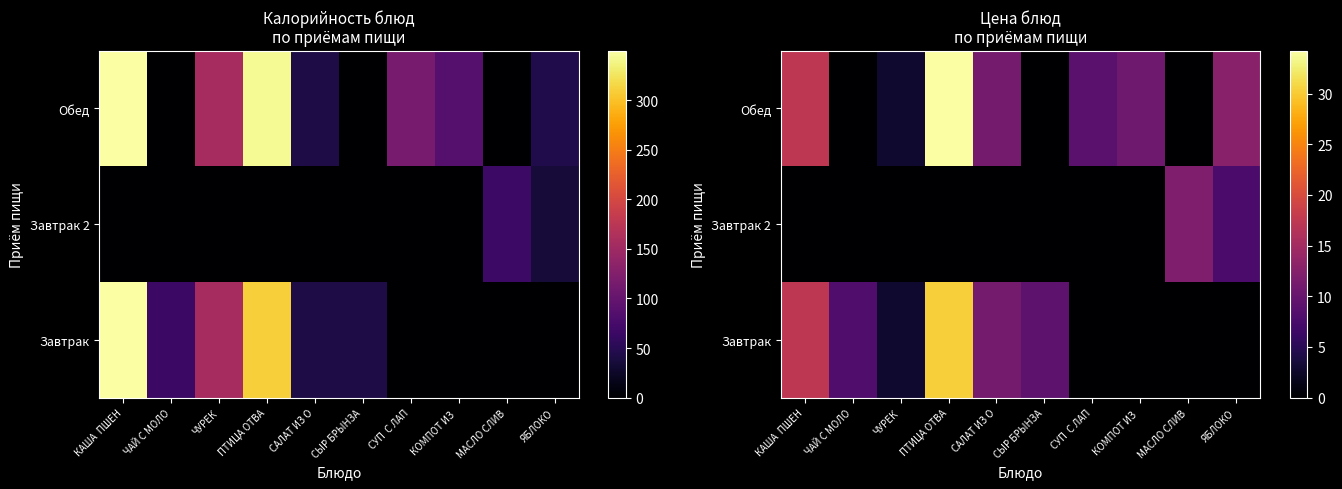

What is the sum of the Завтрак 2 values at ЧУРЕК and МАСЛО СЛИВ?

12.0